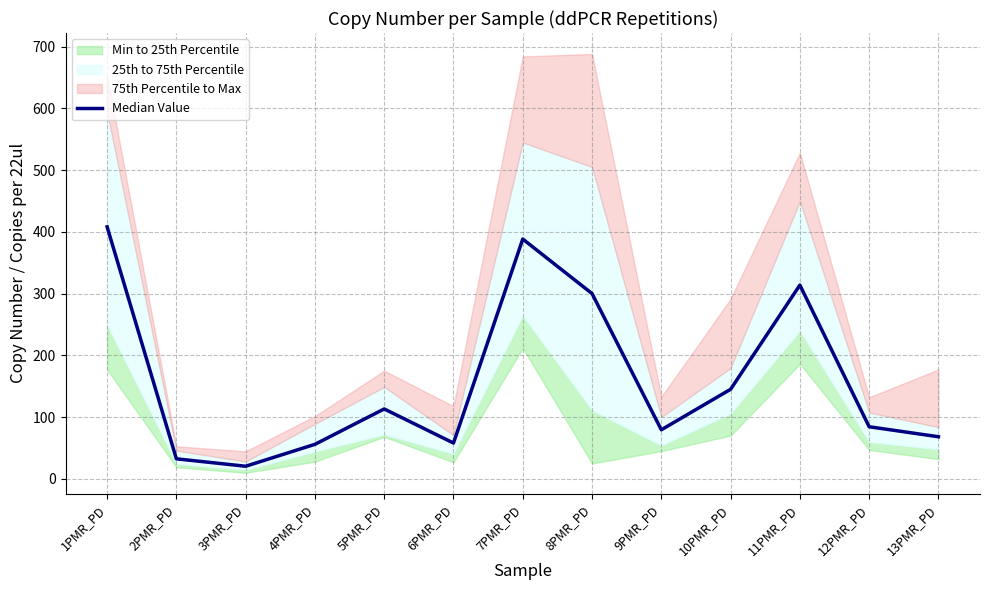

The value at 7PMR_PD is 613.7. True or false?

False